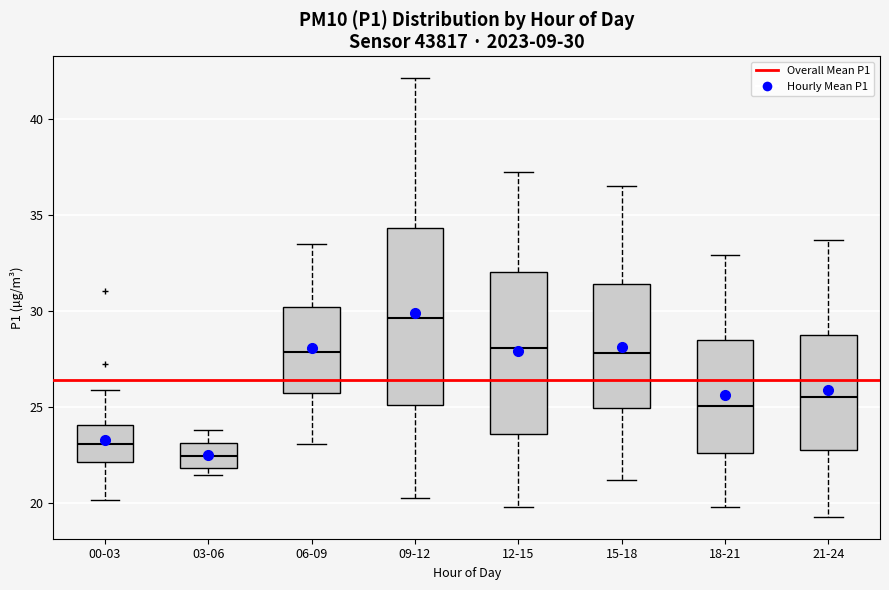

Which box's median line is the highest?

09-12